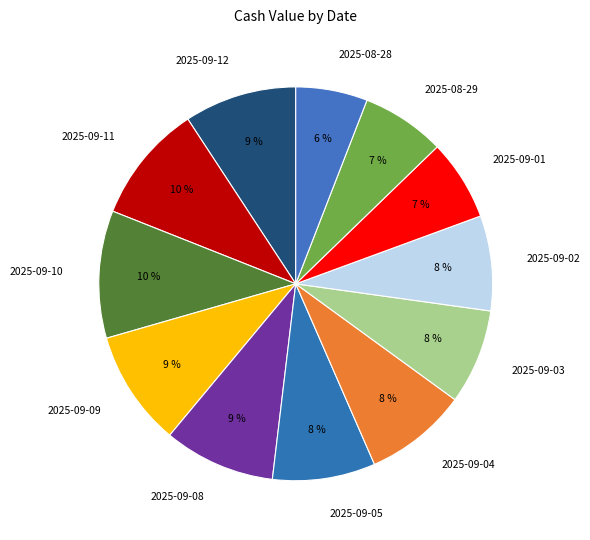

True or false: 2025-09-11 accounts for 10% of the total.

True